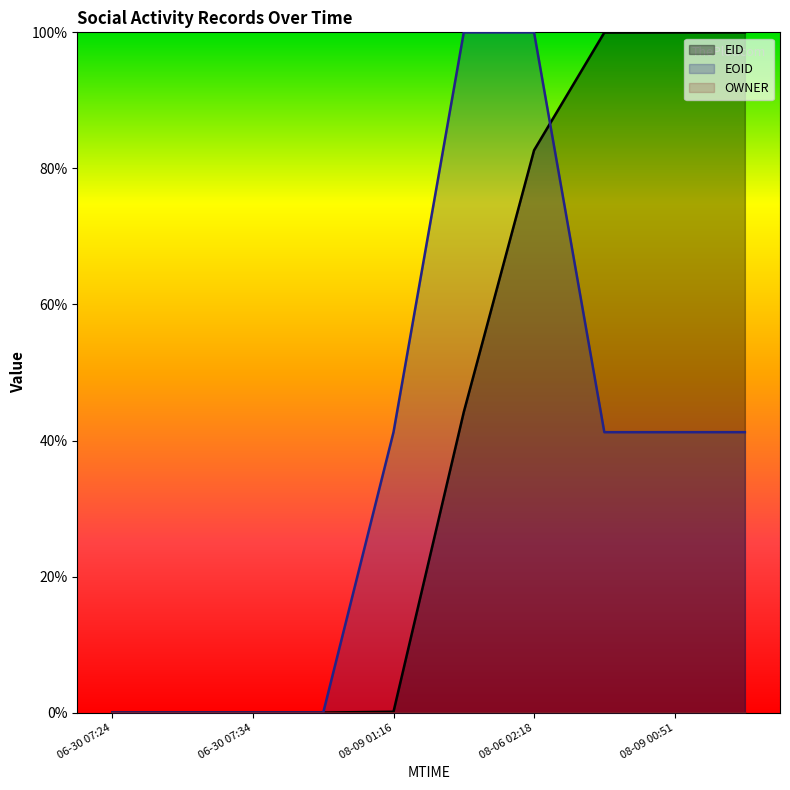

What is the sum of all EOID values?

364.9